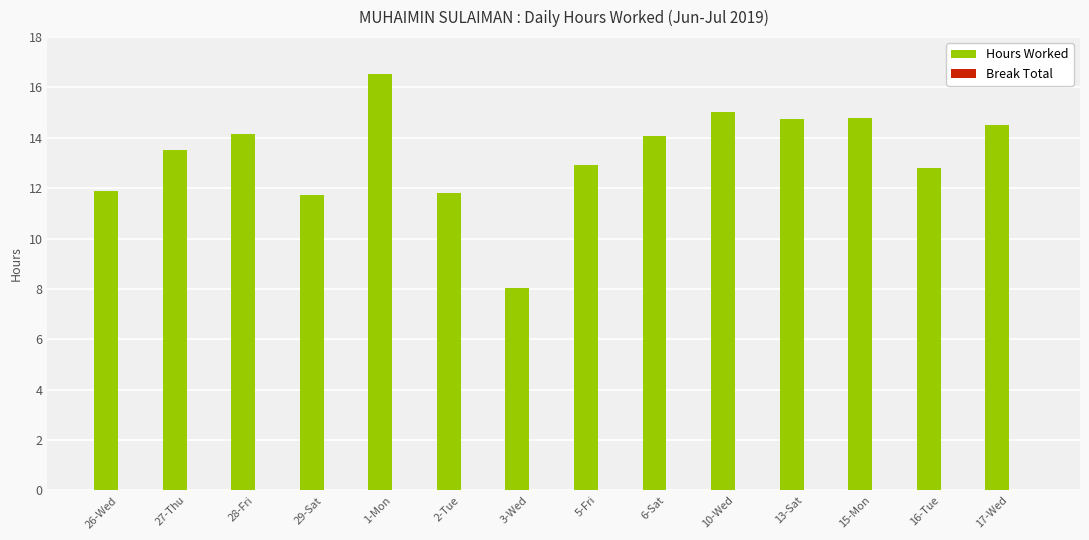

What is the ratio of the value at 13-Sat to the value at 27-Thu?

1.1